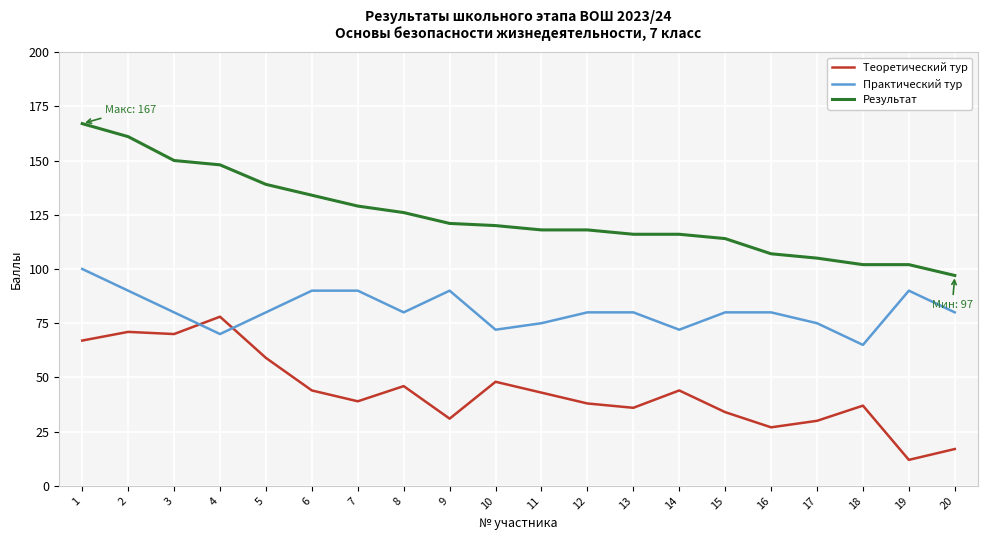

What are all the series names shown in the legend?

Теоретический тур, Практический тур, Результат